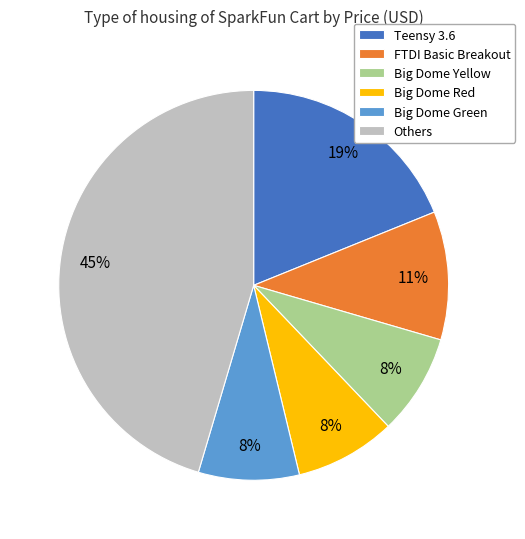

Does Big Dome Yellow account for over 50% of the chart?

No